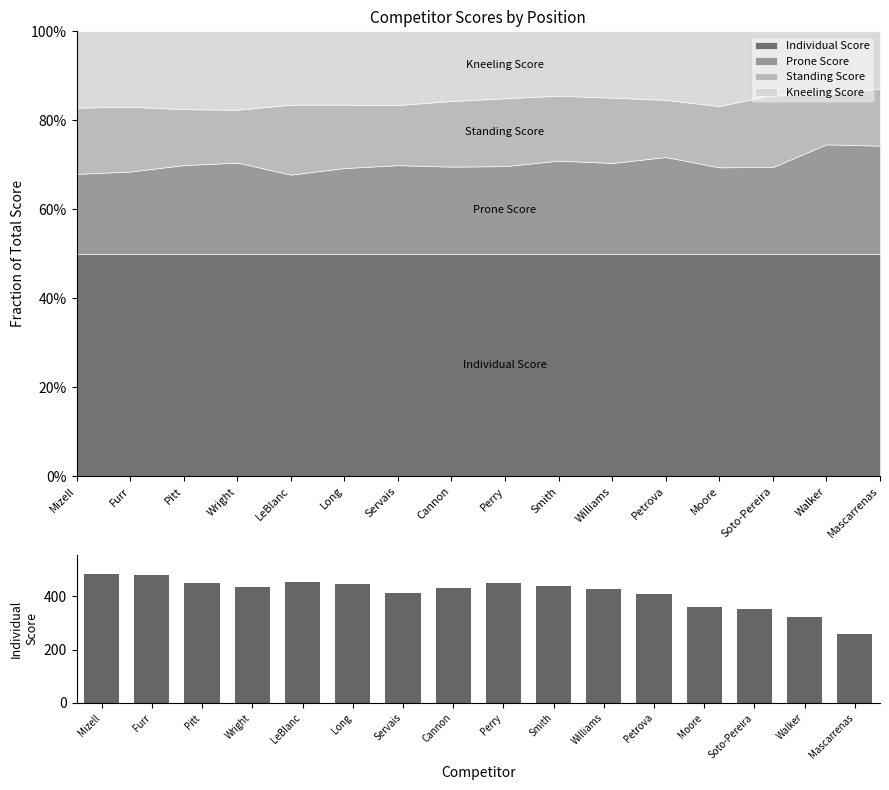

Reading right to left, extract all data points from this chart.

Mascarrenas=257	Walker=321	Soto-Pereira=351	Moore=360	Petrova=409	Williams=426	Smith=439	Perry=449	Cannon=431	Servais=414	Long=446	LeBlanc=455	Wright=434	Pitt=449	Furr=481	Mizell=484